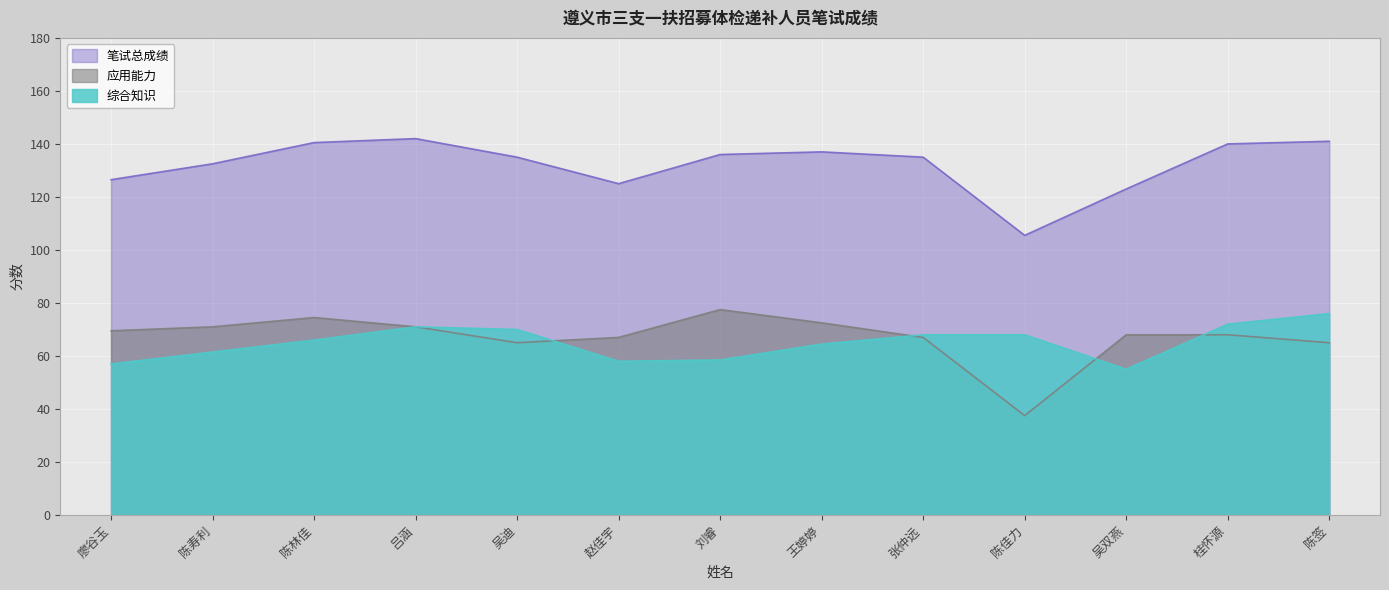

Which category has the lowest value across all series?

陈佳力